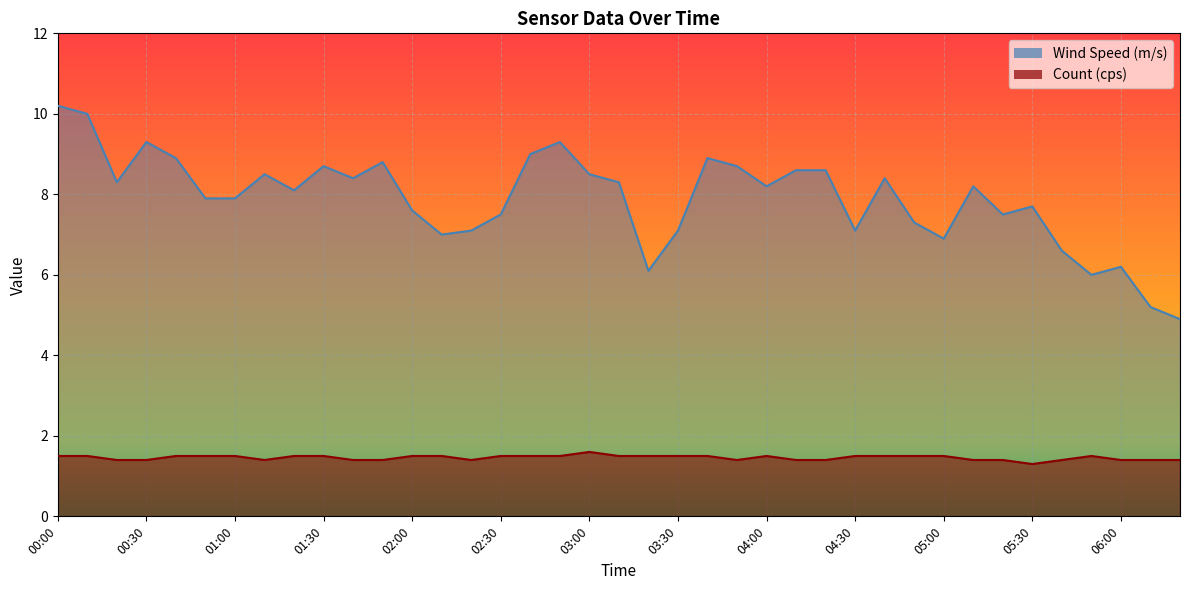

Reading right to left, transcribe all the data shown in this chart.

Count (cps): 1.4	1.4	1.4	1.5	1.4	1.3	1.4	1.4	1.5	1.5	1.5	1.5	1.4	1.4	1.5	1.4	1.5	1.5	1.5	1.5	1.6	1.5	1.5	1.5	1.4	1.5	1.5	1.4	1.4	1.5	1.5	1.4	1.5	1.5	1.5	1.4	1.4	1.5	1.5
Wind Speed (m/s): 4.9	5.2	6.2	6.0	6.6	7.7	7.5	8.2	6.9	7.3	8.4	7.1	8.6	8.6	8.2	8.7	8.9	7.1	6.1	8.3	8.5	9.3	9.0	7.5	7.1	7.0	7.6	8.8	8.4	8.7	8.1	8.5	7.9	7.9	8.9	9.3	8.3	10.0	10.2